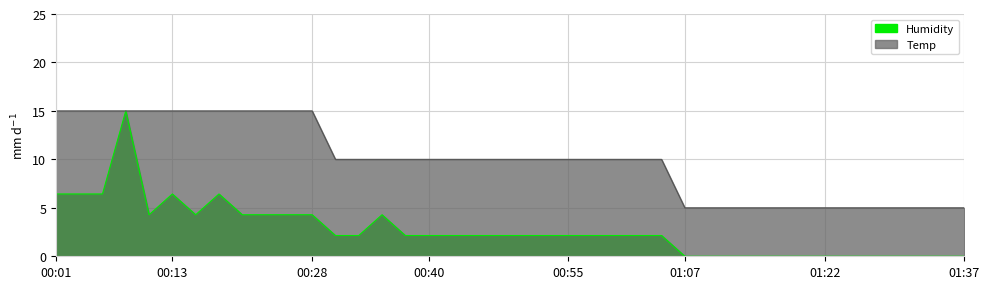

Reading right to left, what are all the values shown in this chart?

Temp: 5.0	5.0	5.0	5.0	5.0	5.0	5.0	5.0	5.0	5.0	5.0	5.0	5.0	10.0	10.0	10.0	10.0	10.0	10.0	10.0	10.0	10.0	10.0	10.0	10.0	10.0	10.0	10.0	15.0	15.0	15.0	15.0	15.0	15.0	15.0	15.0	15.0	15.0	15.0	15.0
Humidity: 0.0	0.0	0.0	0.0	0.0	0.0	0.0	0.0	0.0	0.0	0.0	0.0	0.0	2.1	2.1	2.1	2.1	2.1	2.1	2.1	2.1	2.1	2.1	2.1	2.1	4.3	2.1	2.1	4.3	4.3	4.3	4.3	6.4	4.3	6.4	4.3	15.0	6.4	6.4	6.4